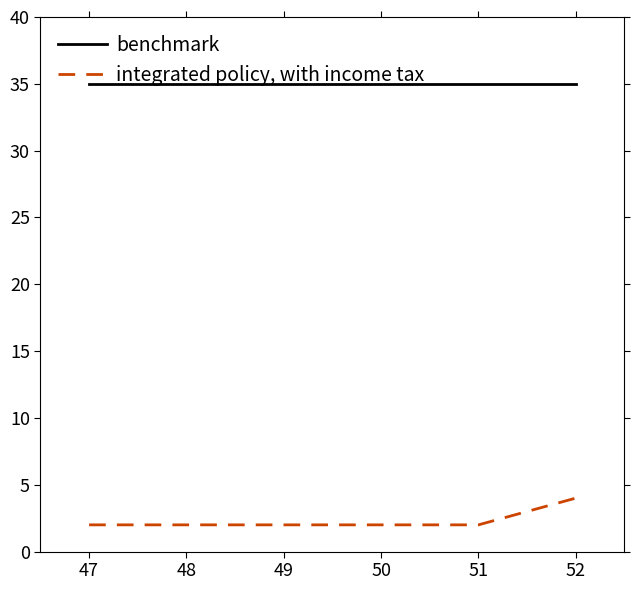

What is the highest value of the benchmark series?

35